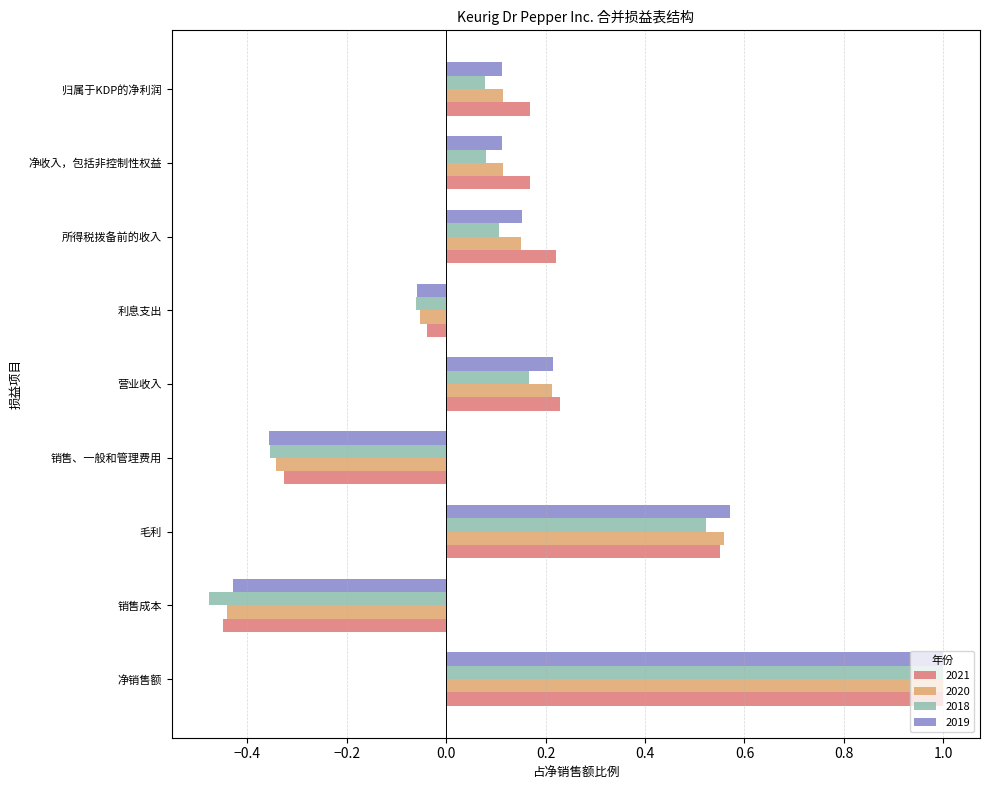

What is the maximum value shown in the chart?

1.0